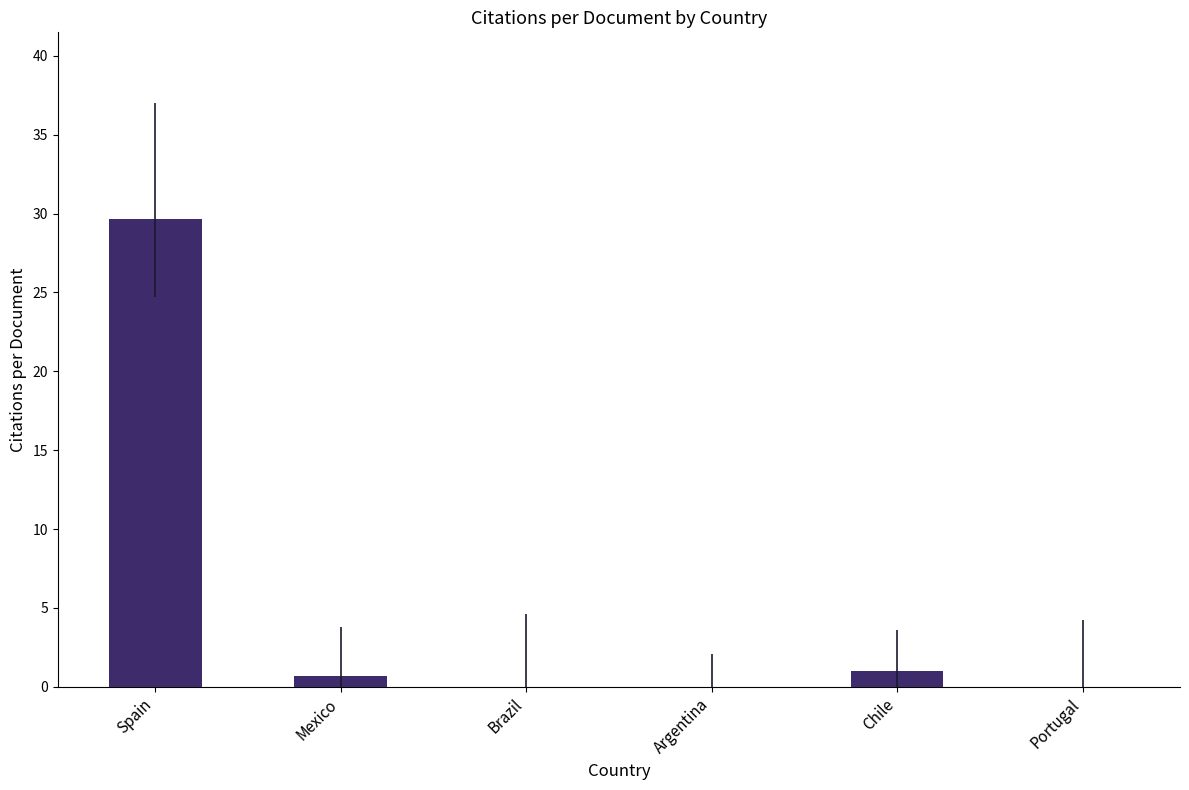

What is the sum of all values?

31.3